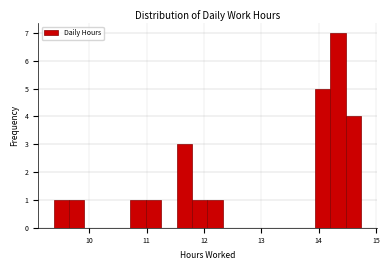

Read against the x-axis, roughly where is the centre of the tallest bar?

14.3